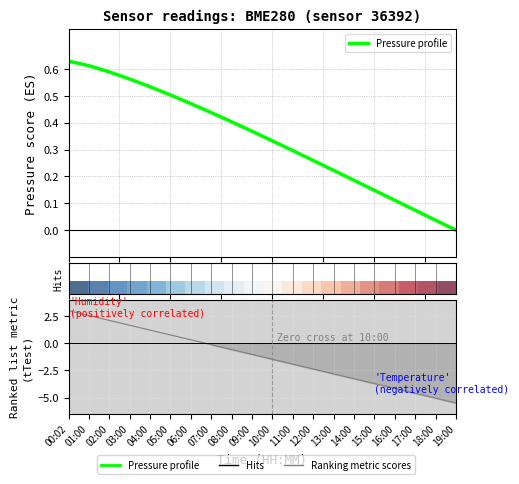

What is the difference between the Ranking metric scores values at 11:00 and 12:00?

0.4